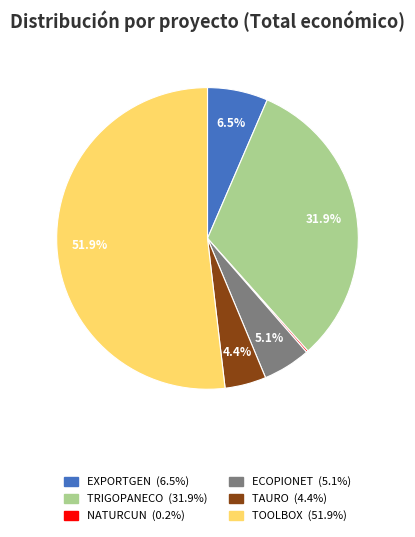

The TOOLBOX slice represents 52% of the pie. True or false?

True